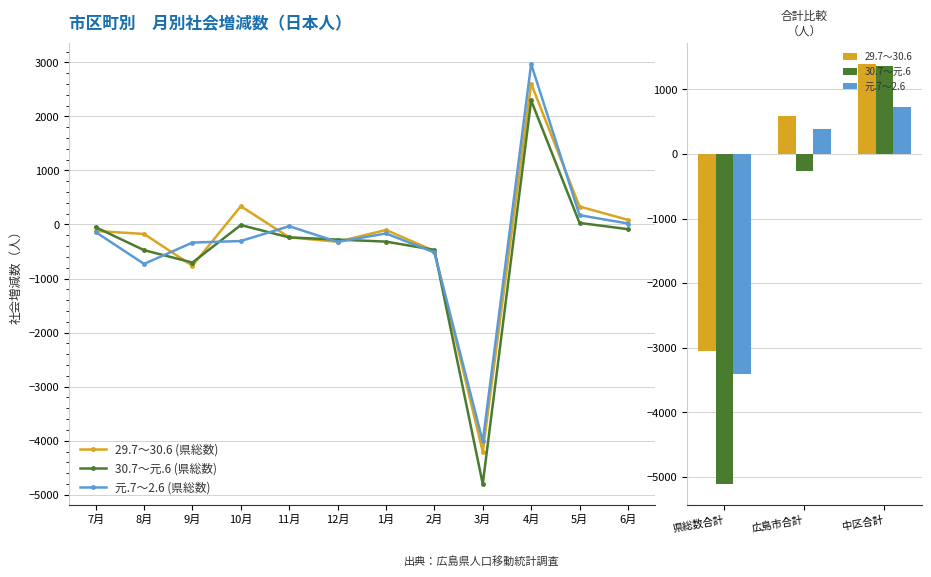

What is the value of the 30.7～元.6 (県総数) bar at the 11th from the left?

29